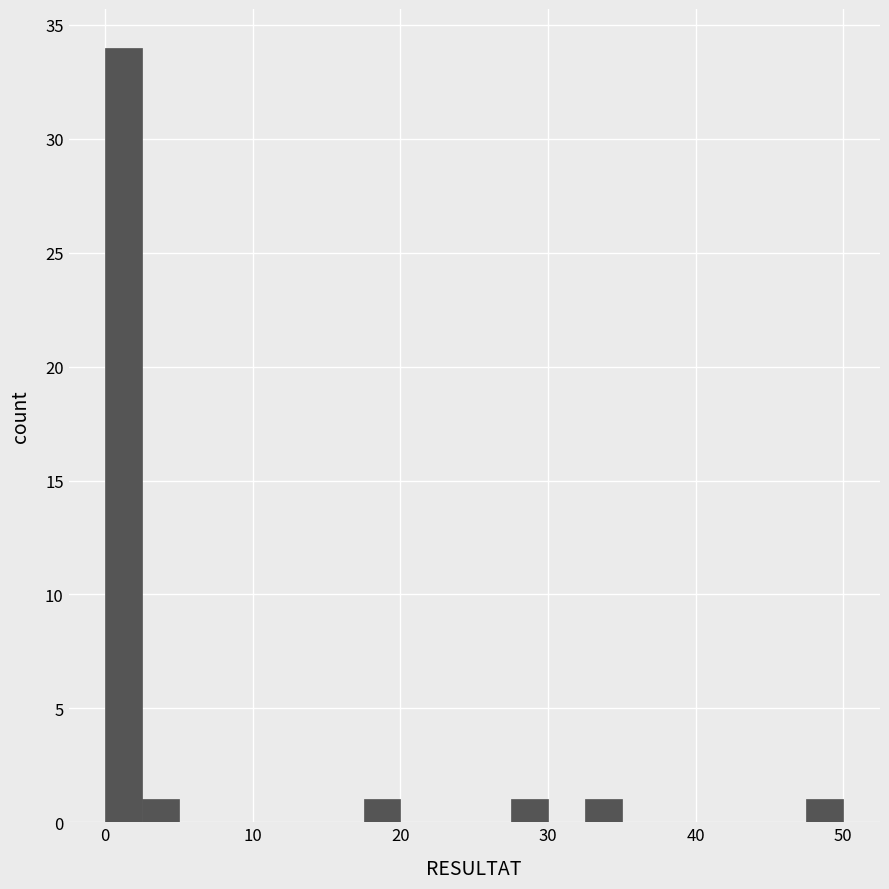

Read against the x-axis, roughly where is the centre of the tallest bar?

1